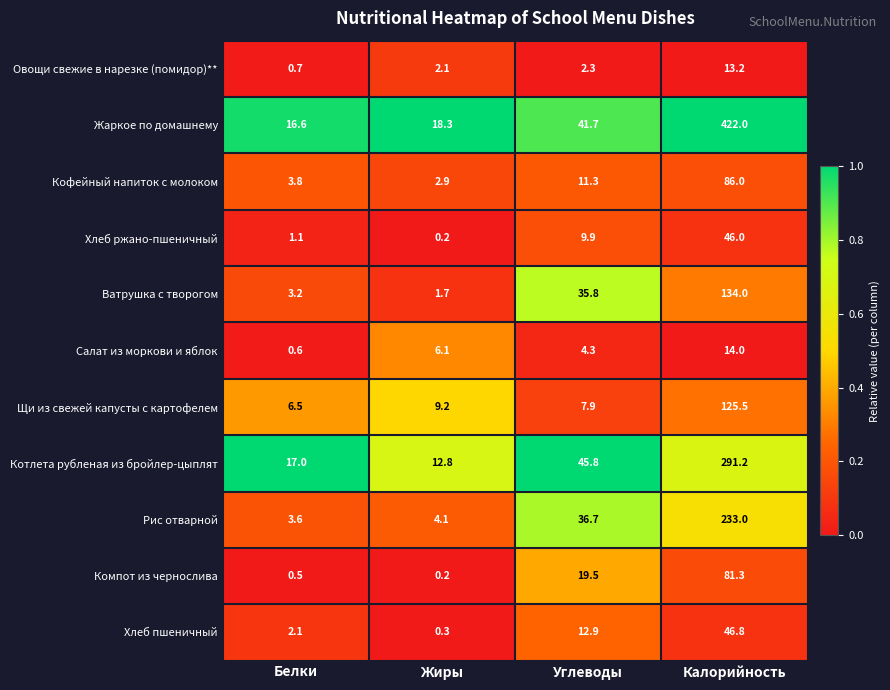

Is it true that Салат из моркови и яблок equals 7.7 at Углеводы?

False